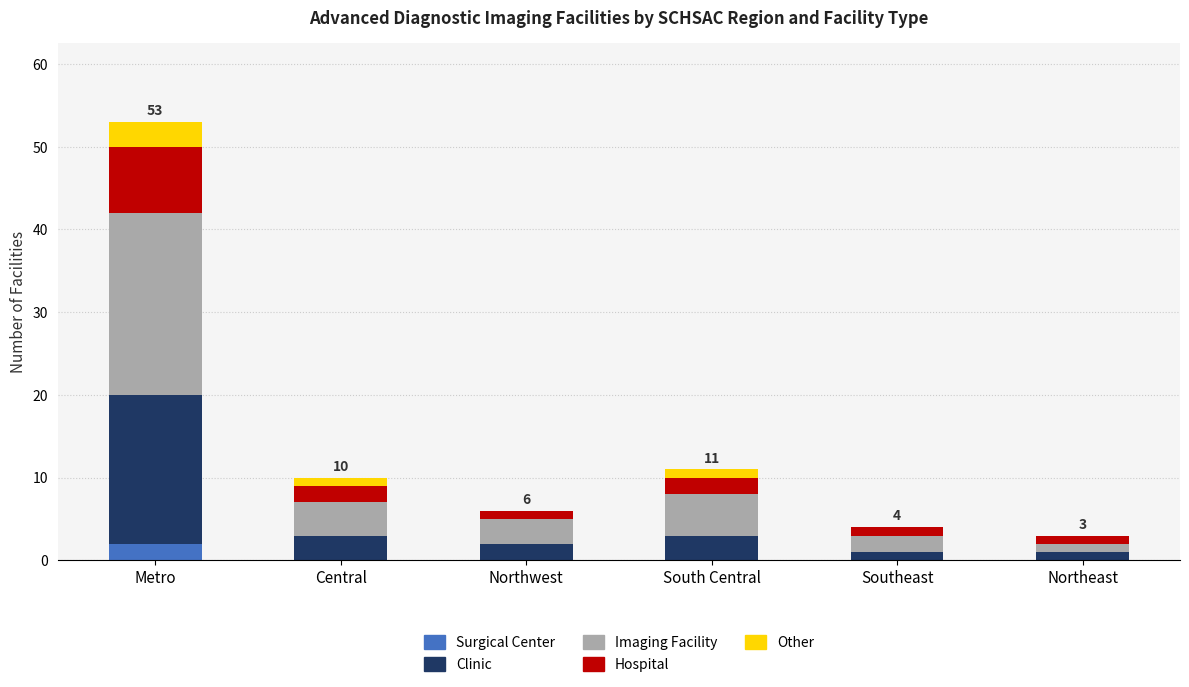

At which category is the sum across all series the highest?

Metro